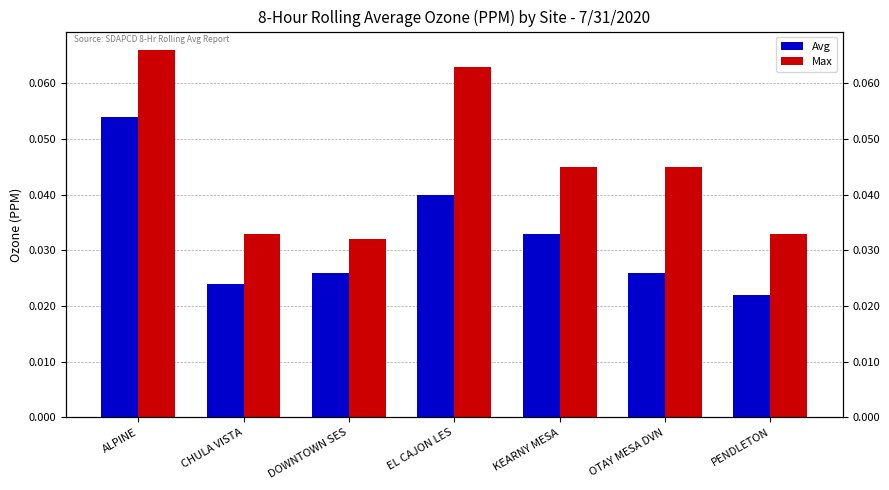

How many groups of bars are there?

7